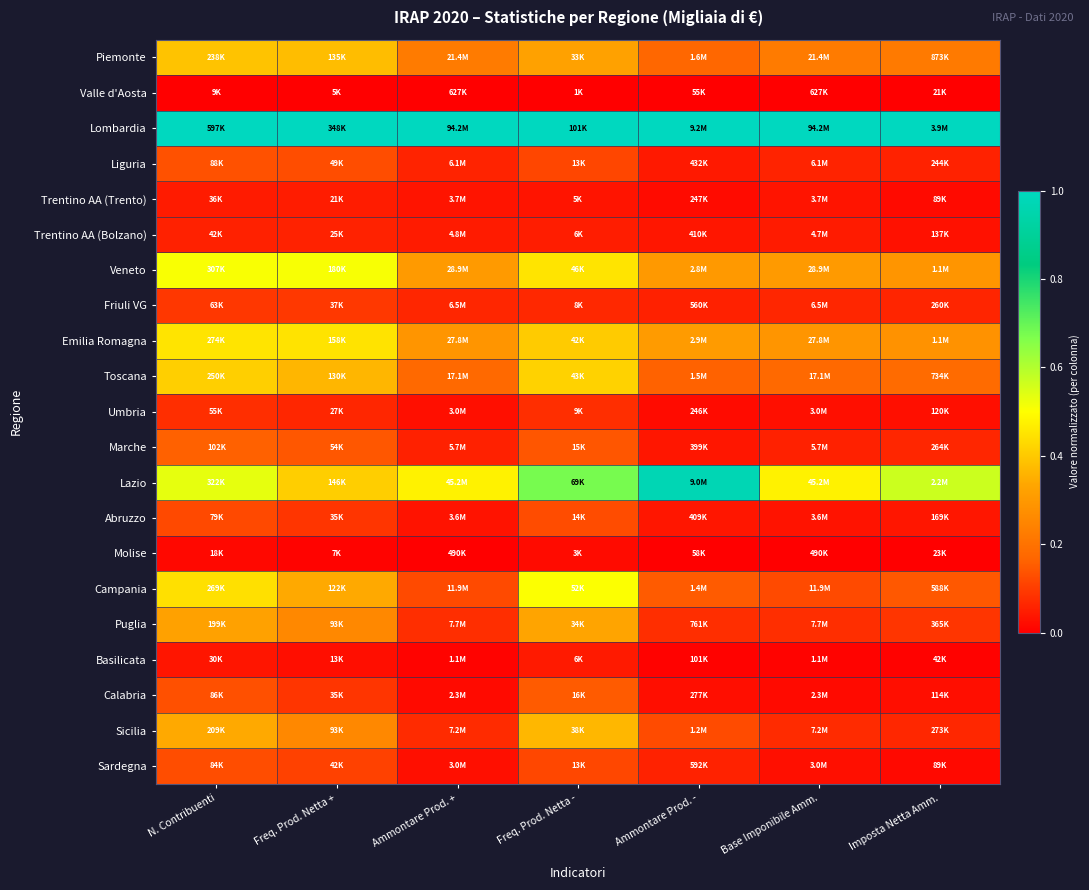

At which category is the sum across all series the highest?

Freq. Prod. Netta -